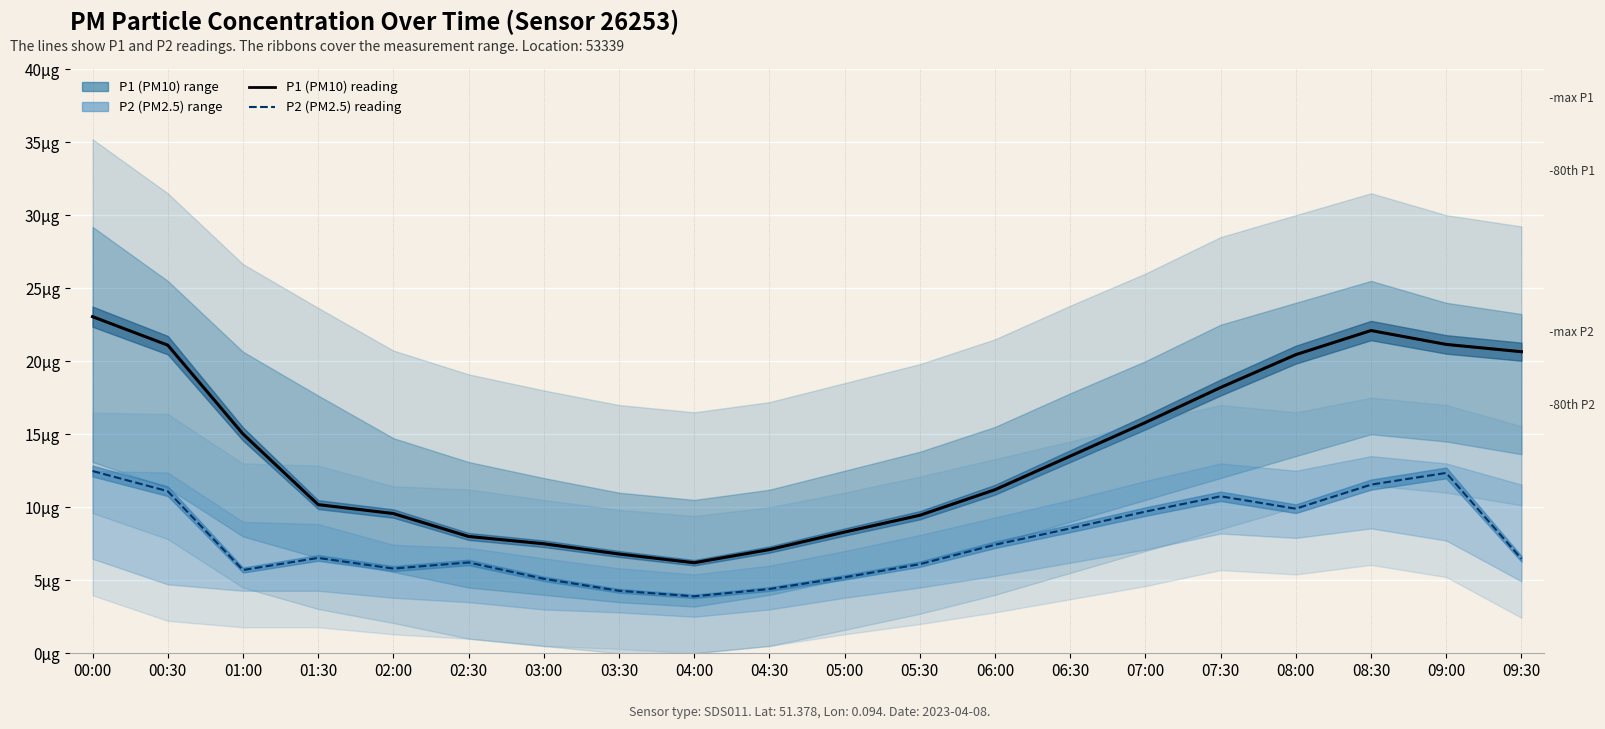

What is the label of the 12th point from the left?

05:30